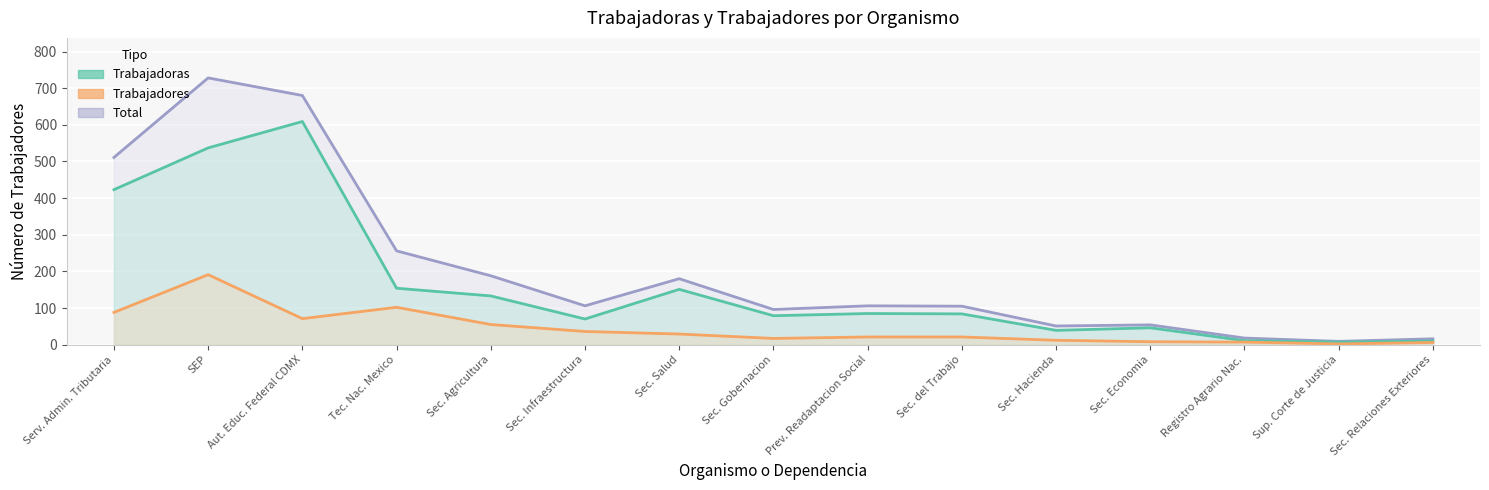

Reading left to right, transcribe all the data shown in this chart.

Trabajadoras: 423	537	609	154	133	70	151	79	85	84	39	46	11	7	10
Trabajadores: 88	191	71	102	55	36	29	17	21	21	12	8	7	2	6
Total: 511	728	680	256	188	106	180	96	106	105	51	54	18	9	16